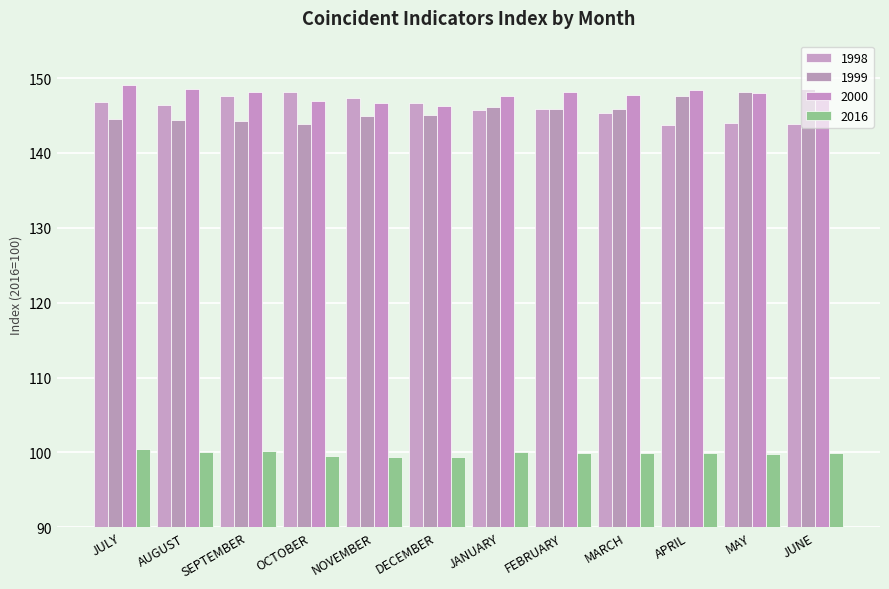

At which label is 2000 closest to 147?

OCTOBER